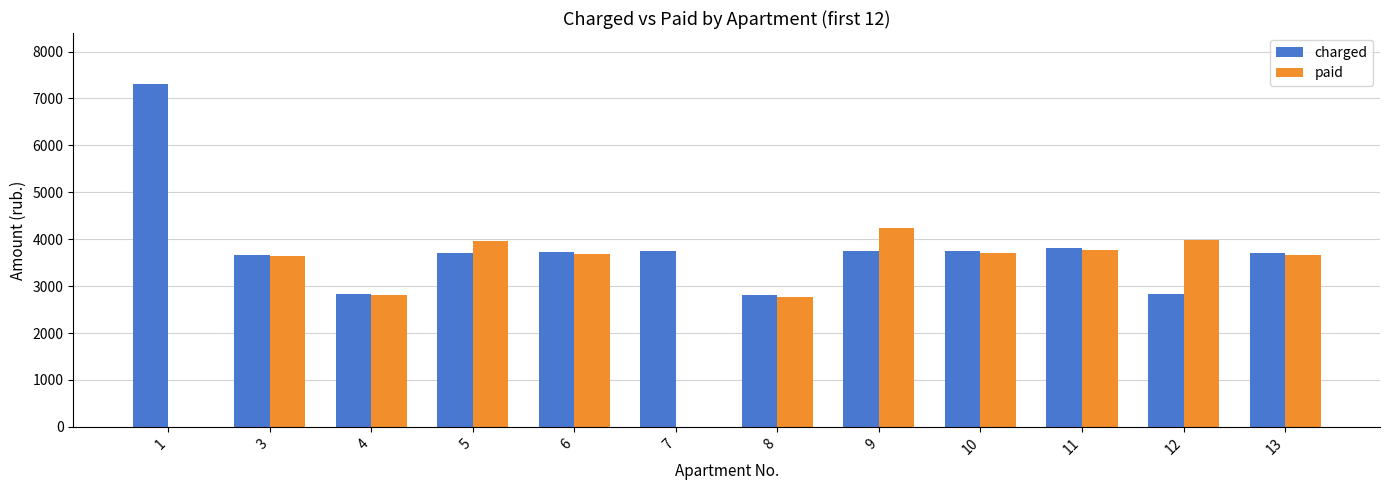

Is the value of paid at 8 greater than the value of charged at 10?

No